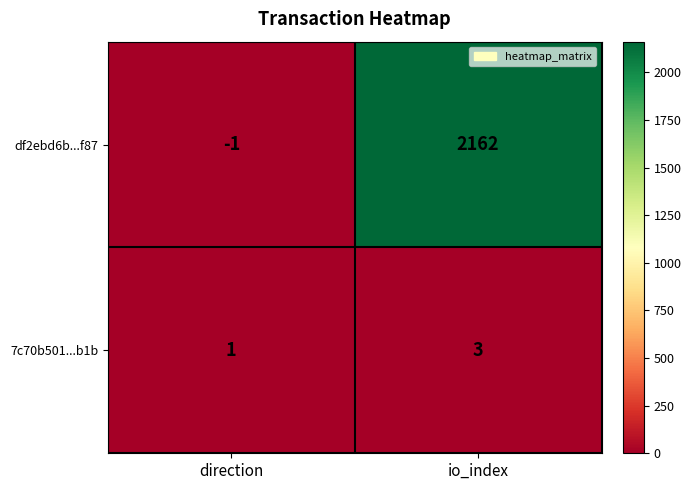

Which series has the largest total across all categories?

df2ebd6b...f87